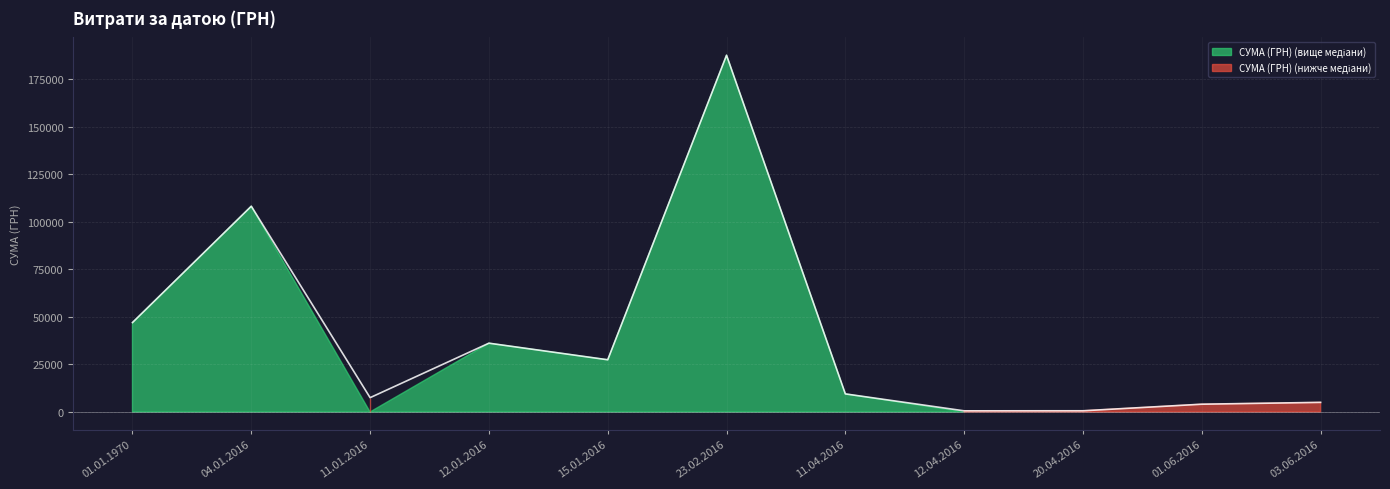

List the labels in order of value, smallest first.

12.04.2016, 20.04.2016, 01.06.2016, 03.06.2016, 11.01.2016, 11.04.2016, 15.01.2016, 12.01.2016, 01.01.1970, 04.01.2016, 23.02.2016